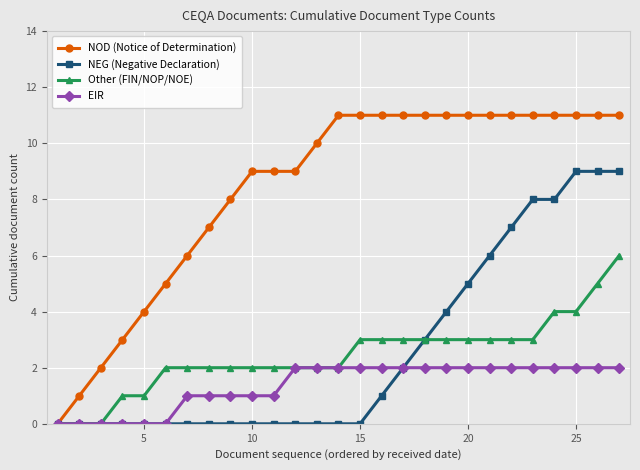

List the series in order of their peak value, lowest first.

EIR, Other (FIN/NOP/NOE), NEG (Negative Declaration), NOD (Notice of Determination)